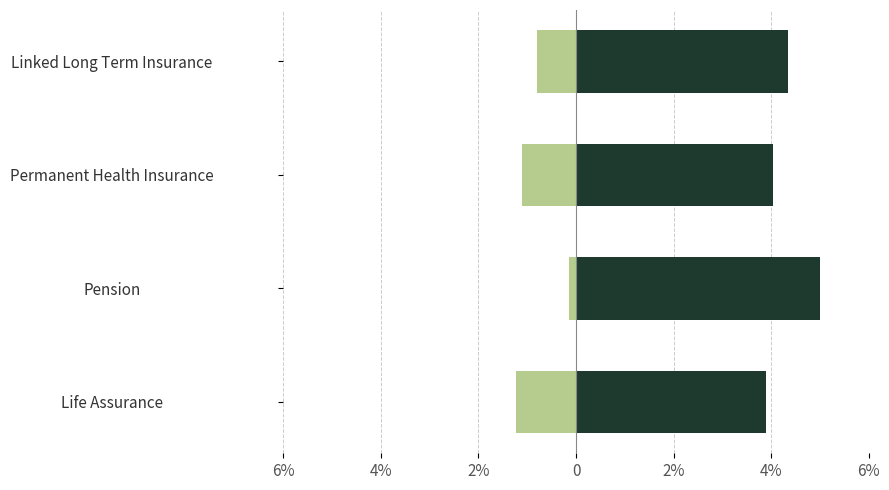

Reading left to right, transcribe all the data shown in this chart.

Women (LA PRUDENCE + ISLAND + LIC): -1.2	-0.1	-1.1	-0.8
Men (SICOM L + SWAN LIFE + METROPOLITAN): 3.9	5.0	4.0	4.4